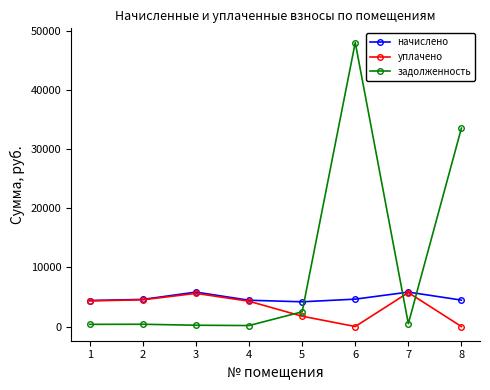

Is this an area chart (filled region under the line)?

No